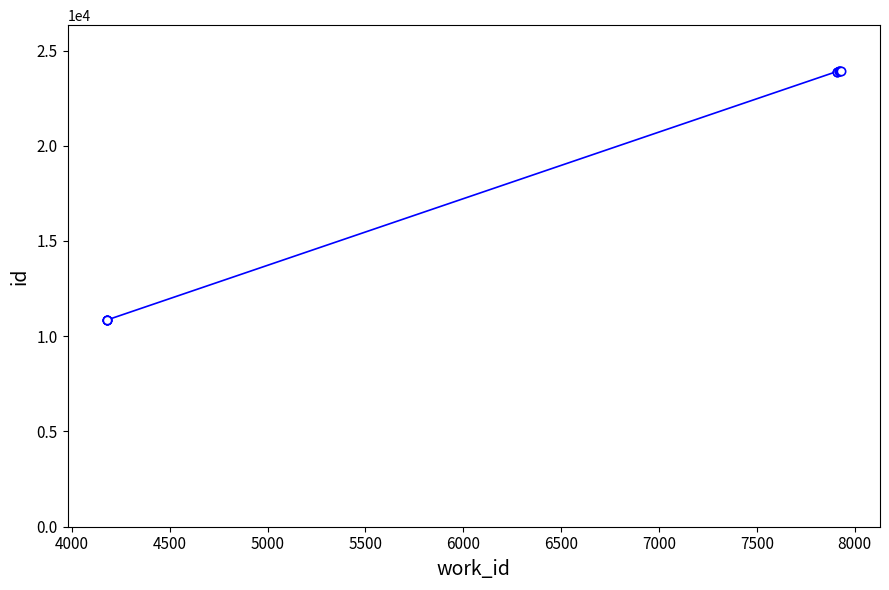

True or false: there are more than 1 points higher than both neighbors.

False